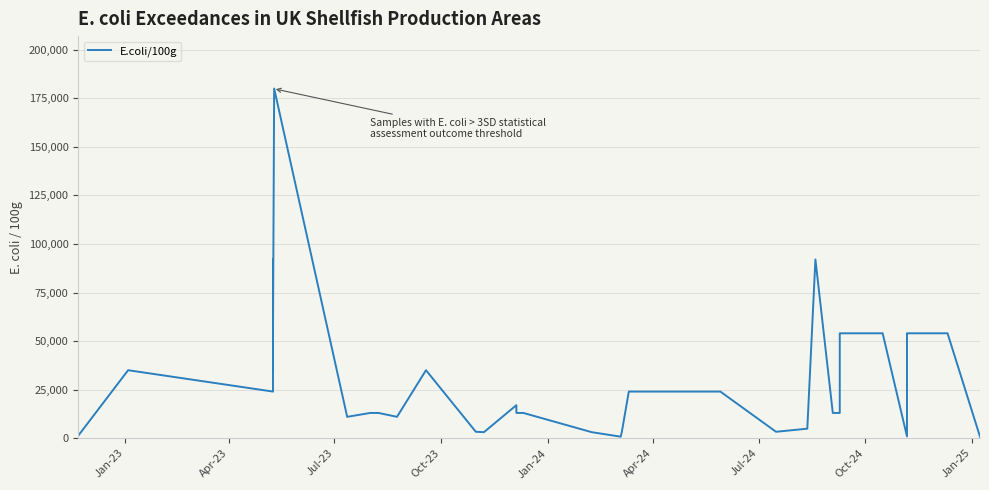

Does the chart have visible grid lines?

Yes